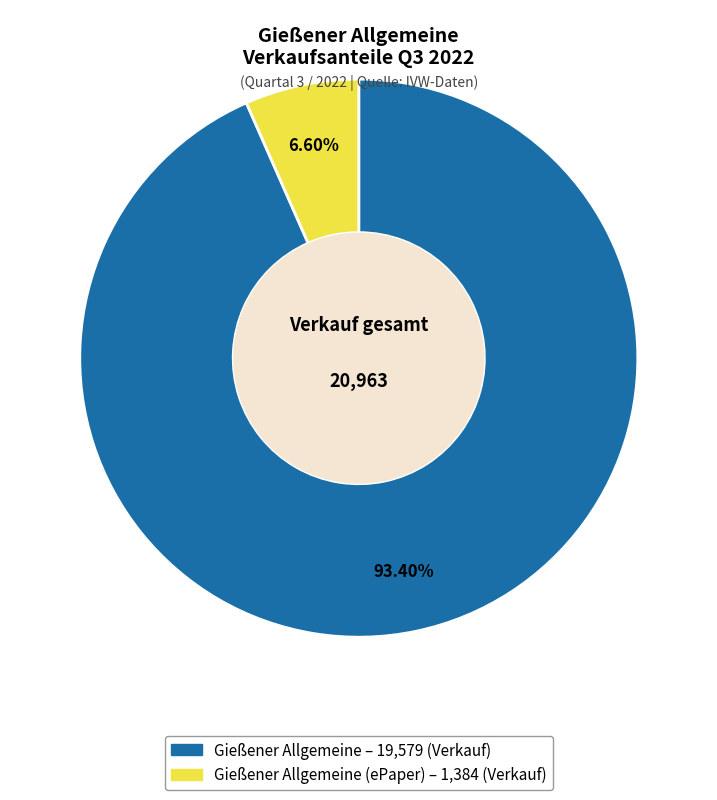

Count the number of slices in the pie.

2